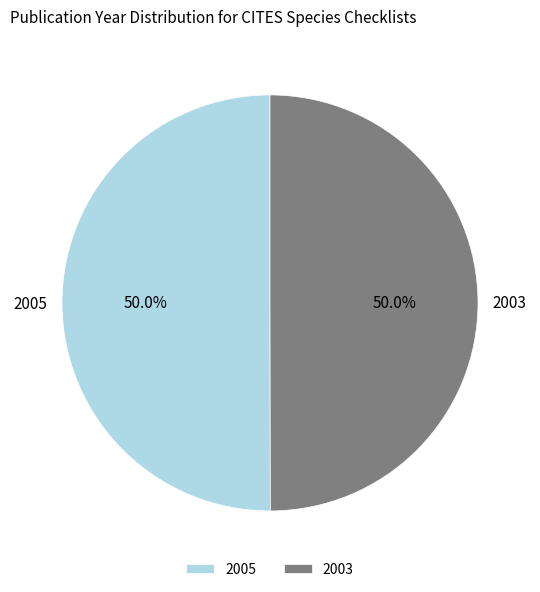

How many slices are in this pie chart?

2